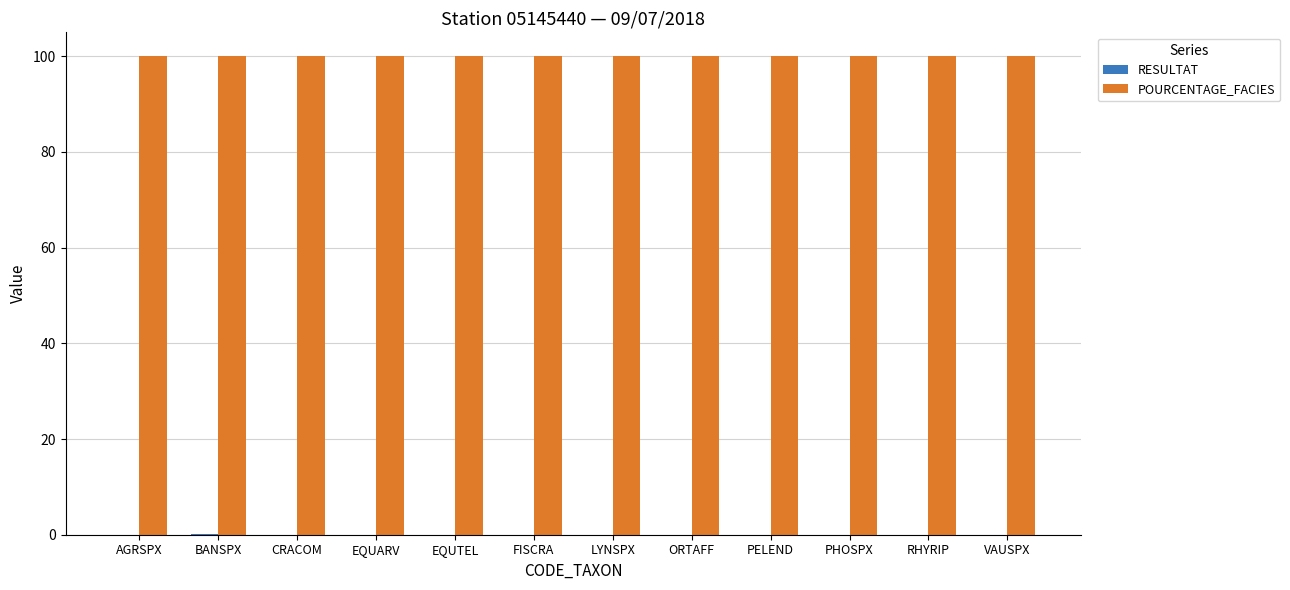

Is it true that POURCENTAGE_FACIES equals 47.9 at PHOSPX?

False